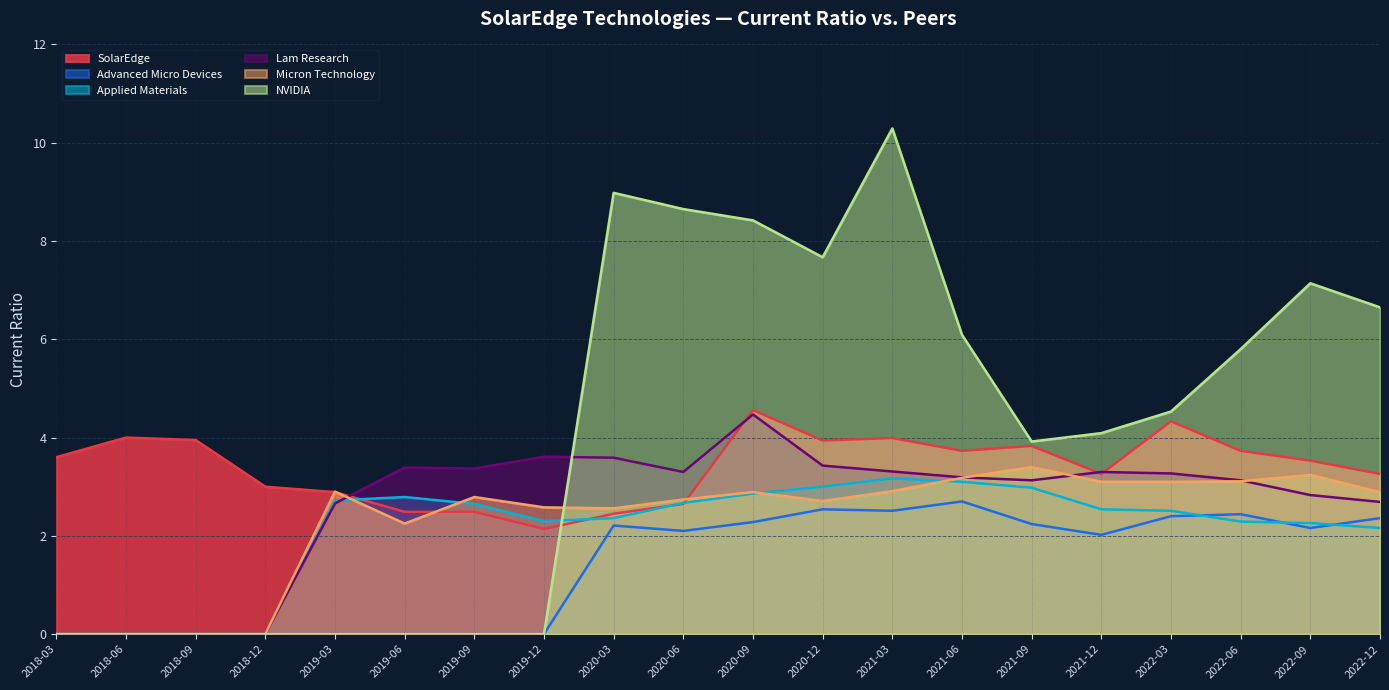

What is the sum of all Advanced Micro Devices values?

28.0